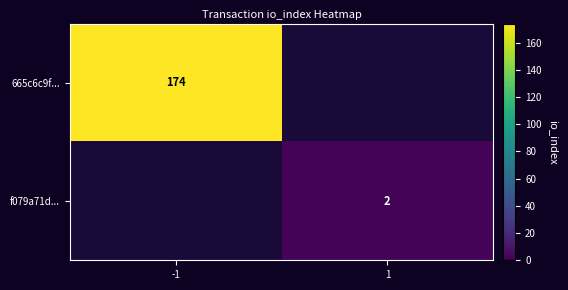

What is the minimum value shown in the chart?

2.0